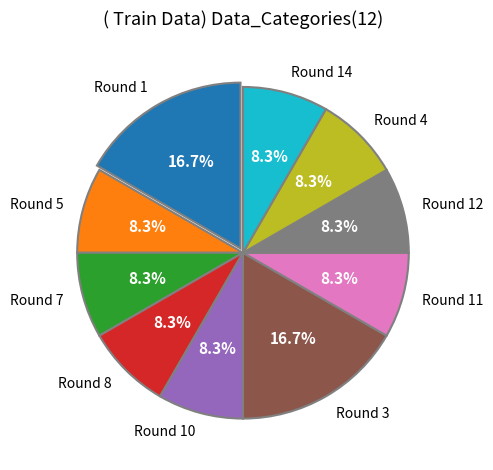

How many segments does this pie chart have?

10